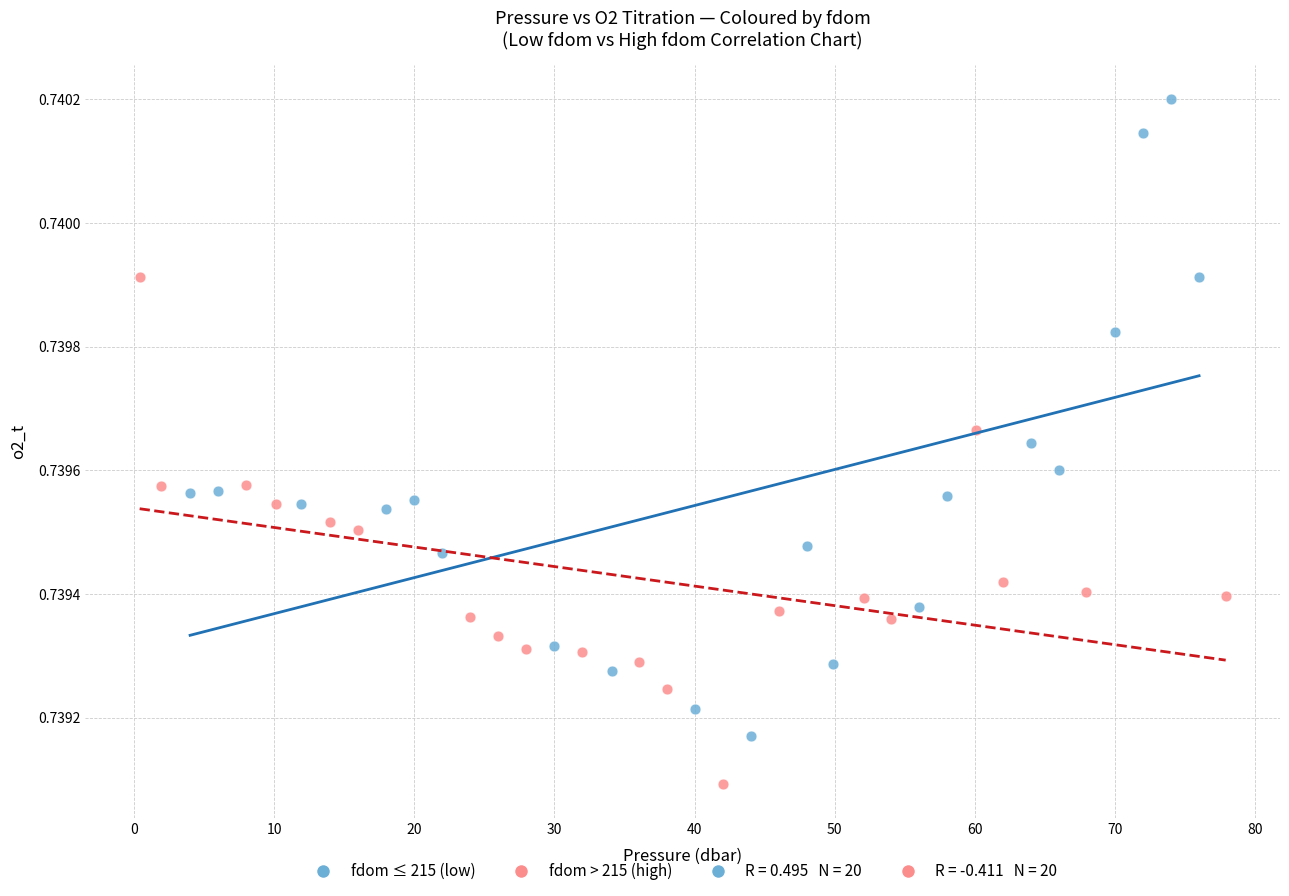

Which series contains the highest Y value?

fdom ≤ 215 (low)